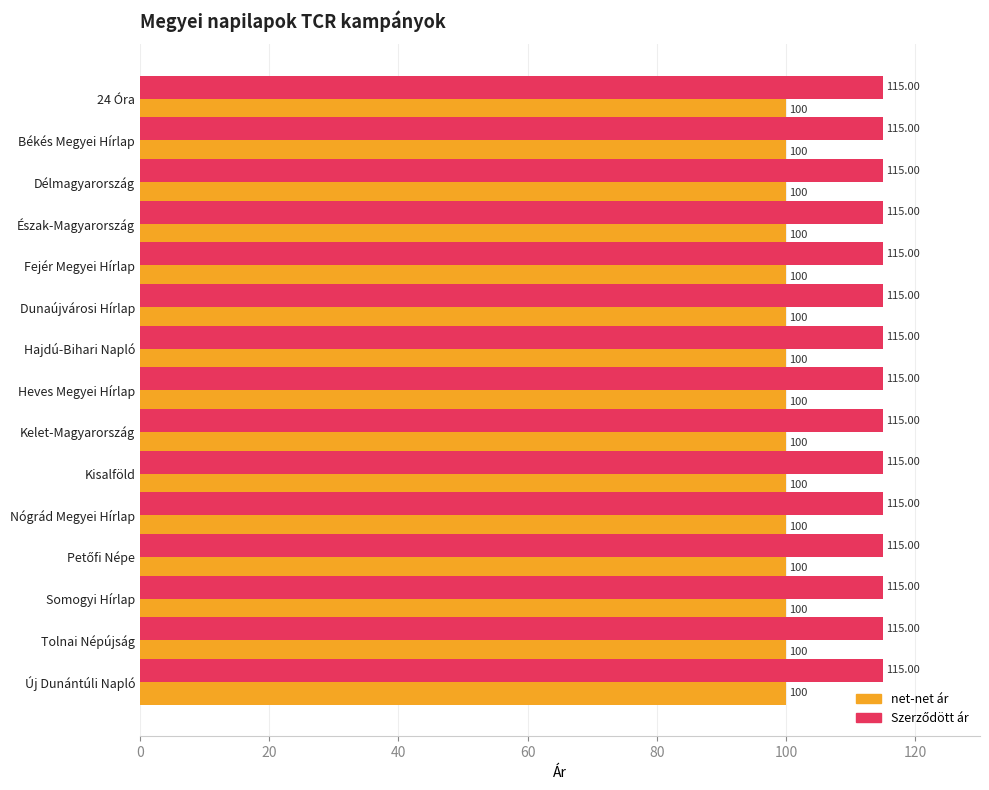

What is the total value across all series at Nógrád Megyei Hírlap?

215.0